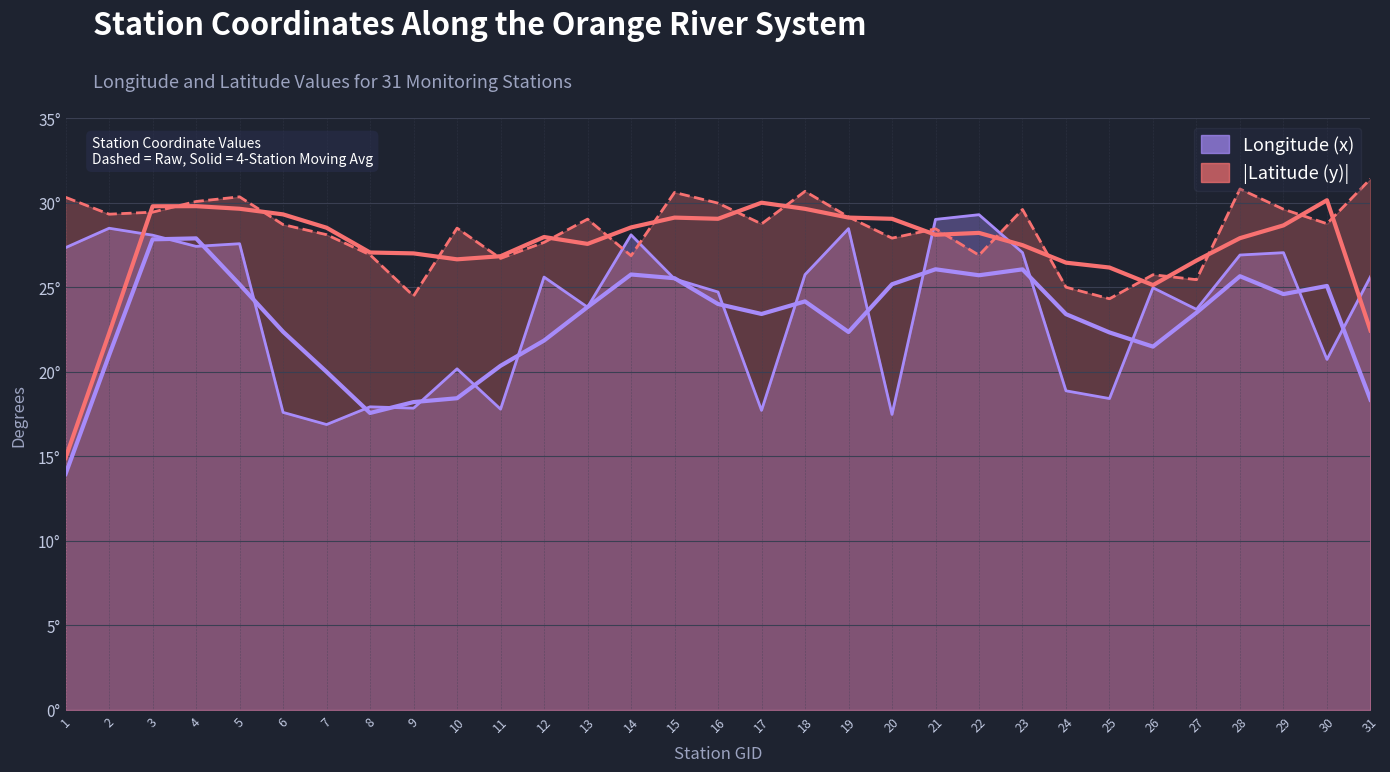

List the series in order of their peak value, highest first.

Latitude (y), Longitude (x)